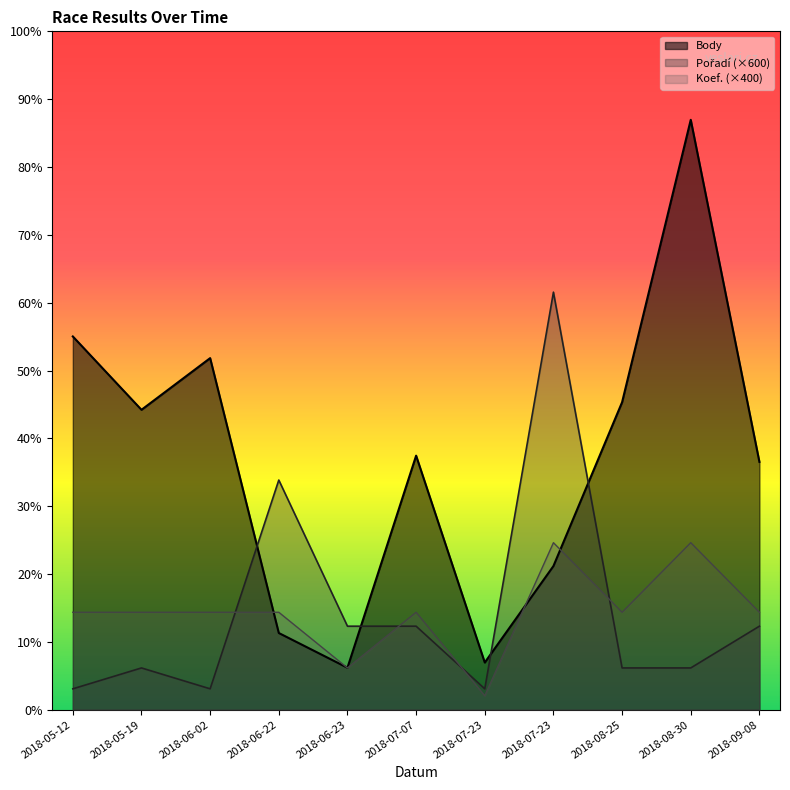

List the labels in order of Pořadí value, smallest first.

2018-05-12, 2018-06-02, 2018-07-23, 2018-05-19, 2018-08-25, 2018-08-30, 2018-06-23, 2018-07-07, 2018-09-08, 2018-06-22, 2018-07-23